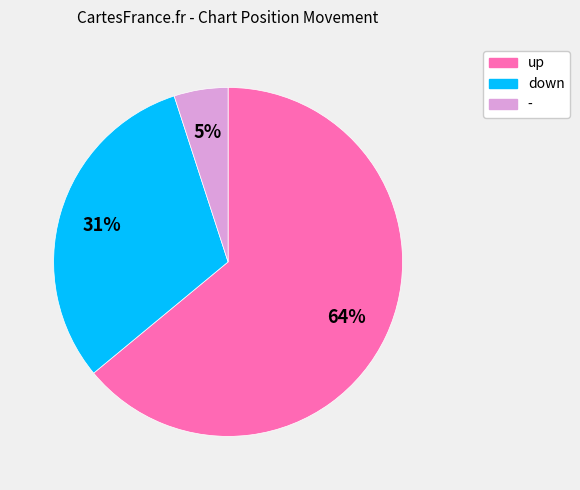

The - slice represents 5% of the pie. True or false?

True